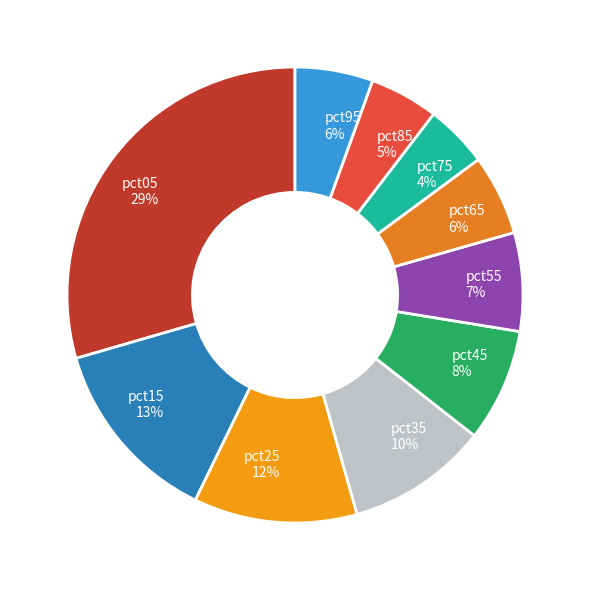

The pct45 slice represents 8% of the pie. True or false?

True